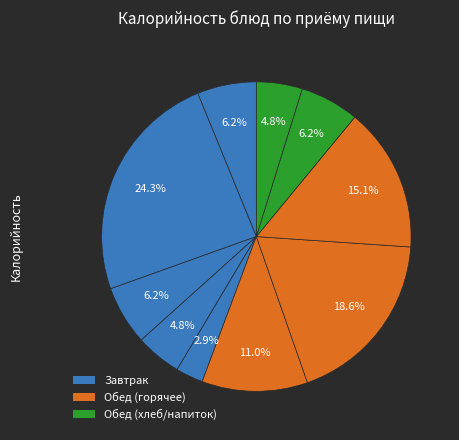

Count the number of slices in the pie.

10